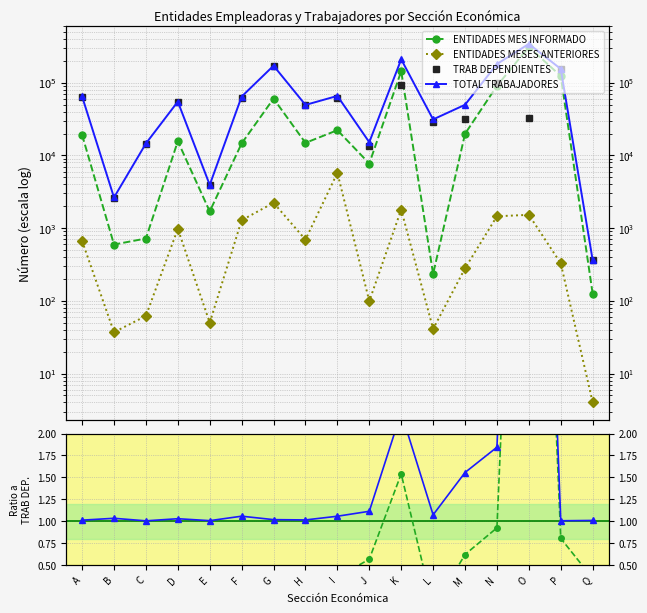

True or false: TRAB DEPENDIENTES and TOTAL TRABAJADORES cross at least once.

False